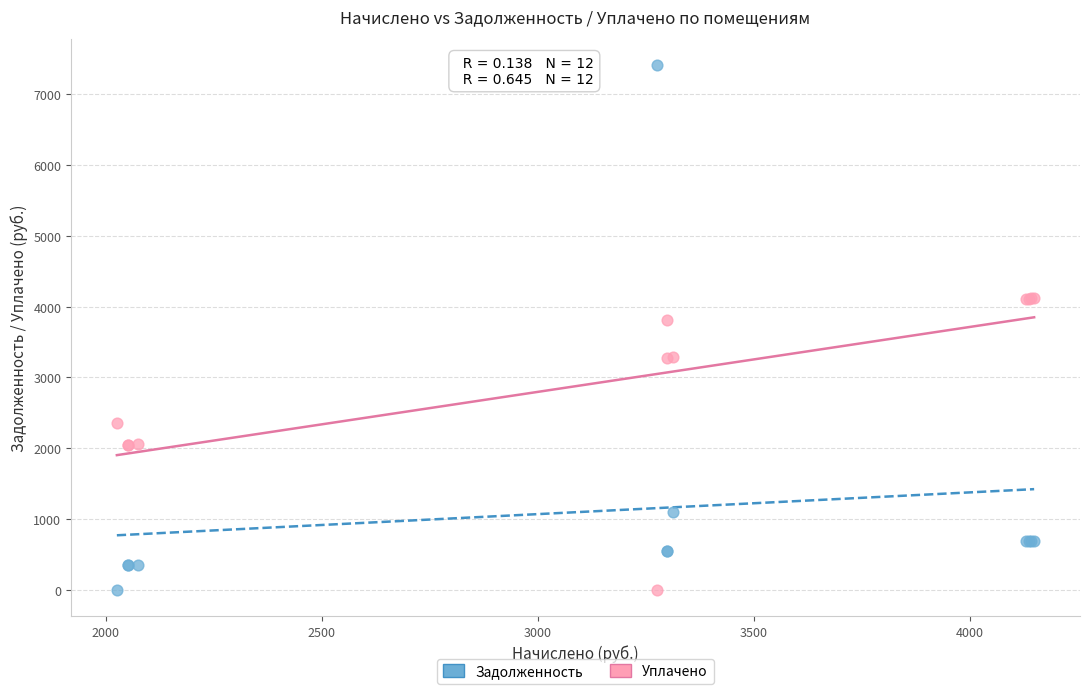

Which series reaches the maximum Y coordinate?

Задолженность